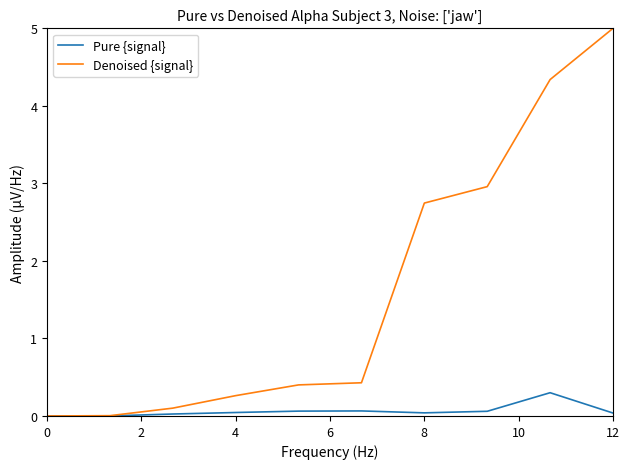

What is the difference between the second highest and second lowest values in the Denoised {signal} series?

4.3